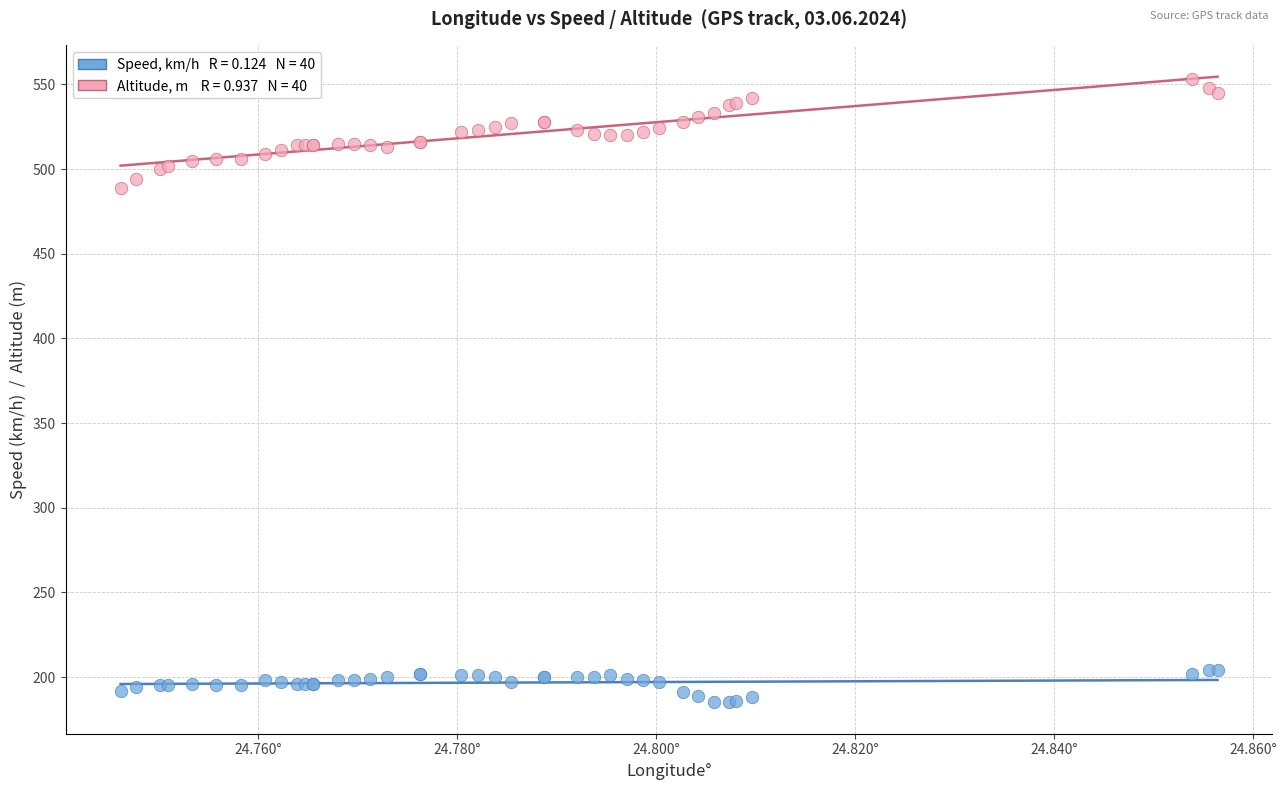

Across all series, what Y value is closest to 369?

489